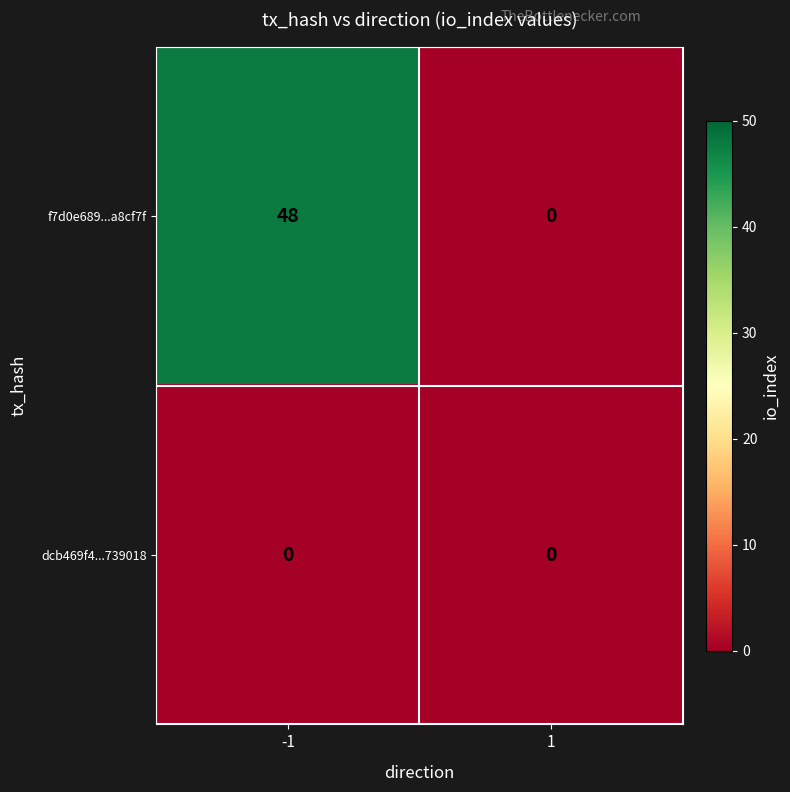

Reading right to left, extract all data points from this chart.

f7d0e689...a8cf7f: 1=0	-1=48
dcb469f4...739018: 1=0	-1=0